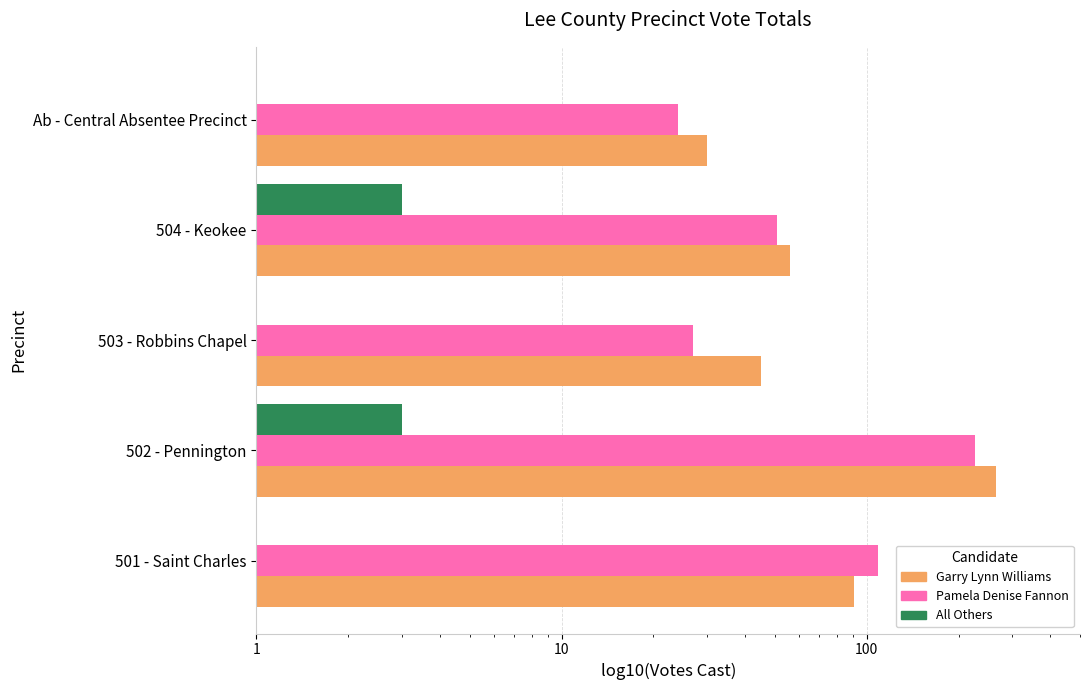

What is the minimum value shown in the chart?

1